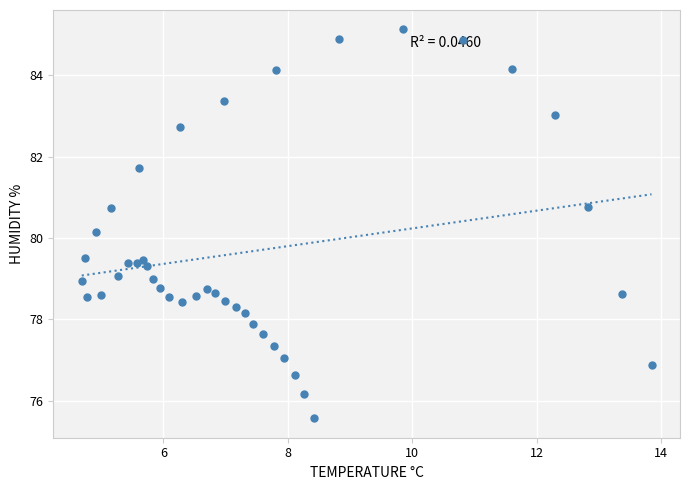

What Y value in the scatter plot is closest to 80?

80.1